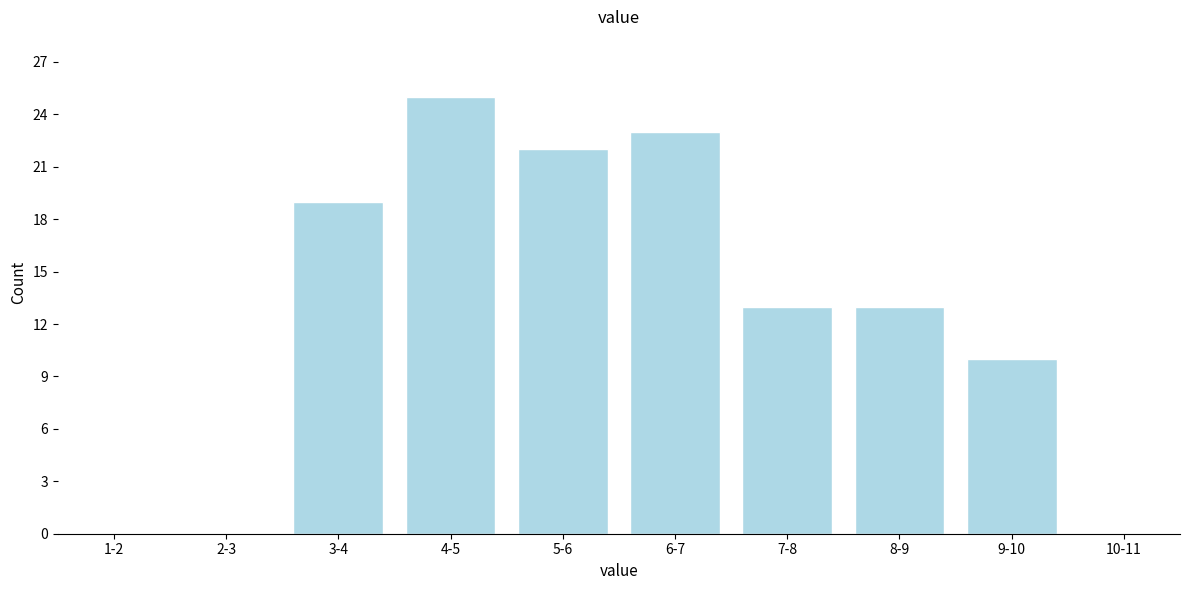

Reading left to right, what are all the values shown in this chart?

1-2=0	2-3=0	3-4=19	4-5=25	5-6=22	6-7=23	7-8=13	8-9=13	9-10=10	10-11=0